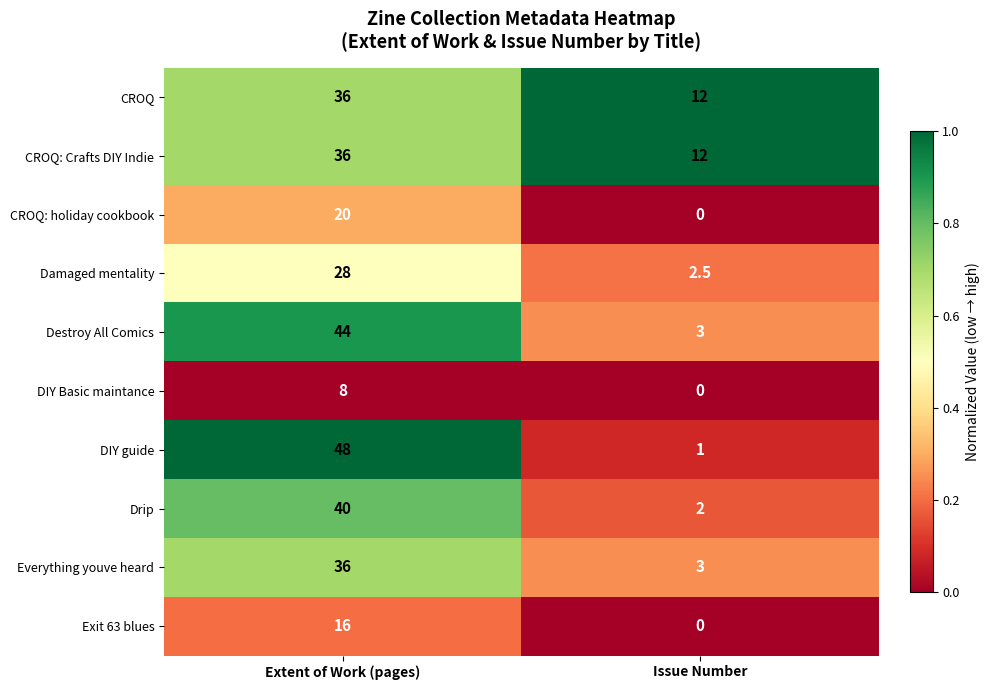

List the labels in order of Damaged mentality value, smallest first.

Issue Number, Extent of Work (pages)